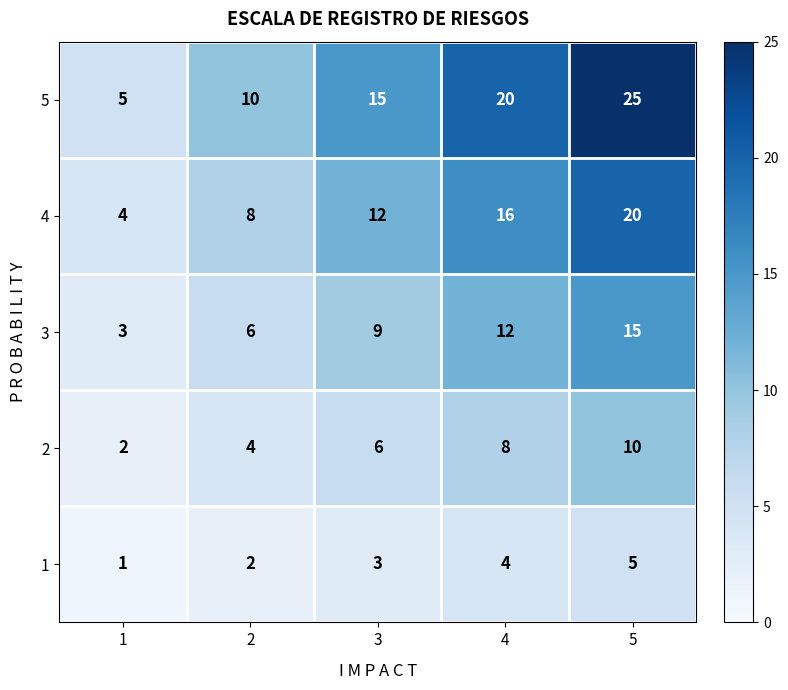

What is the total value across all series at 2?

30